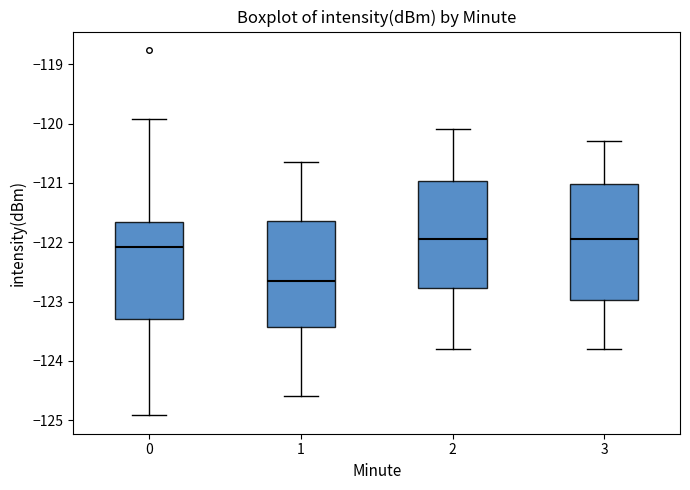

Where is the lower edge of the box at x = 3 on the y-axis? The values are not printed on the chart, so give them approximately, as read against the axis.

-123.0